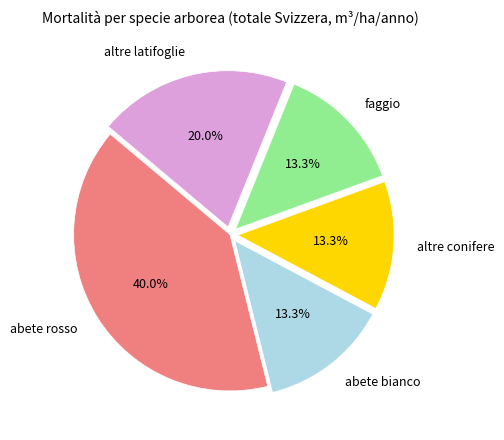

How many segments does this pie chart have?

5